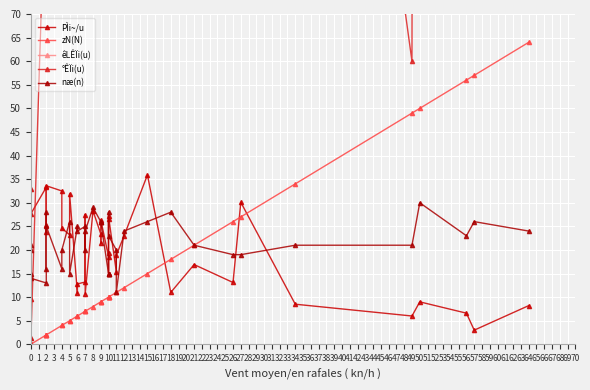

Which has a higher value, 9 or 50?

9